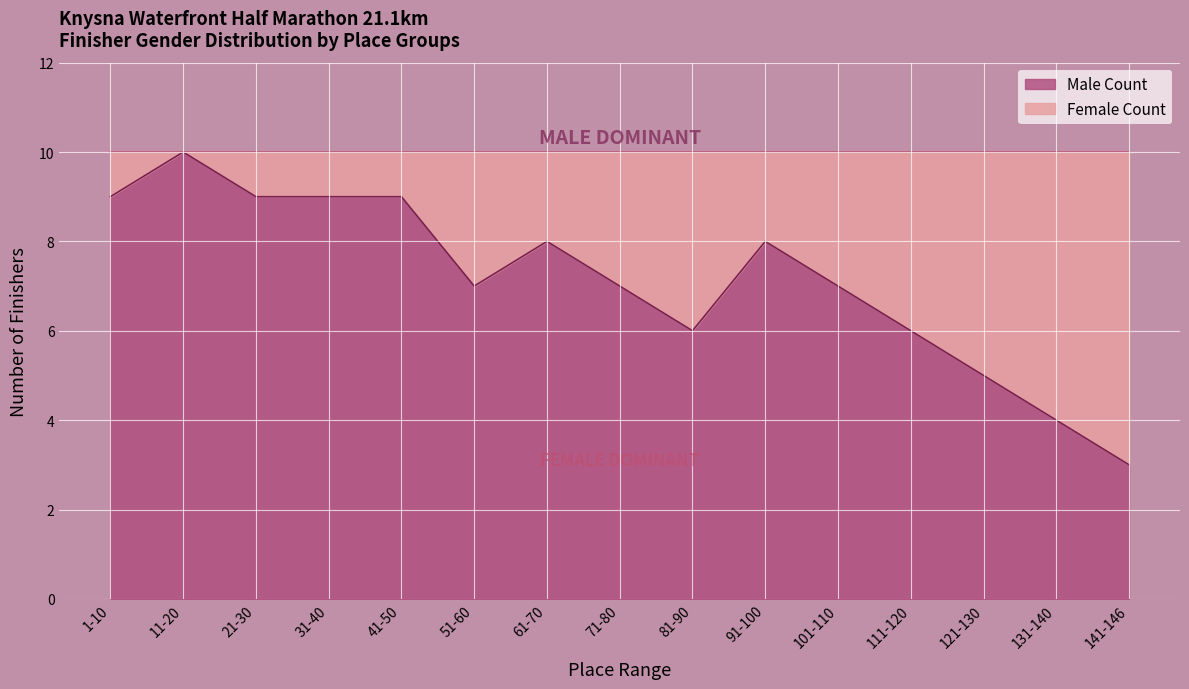

What position from the right is 31-40?

12